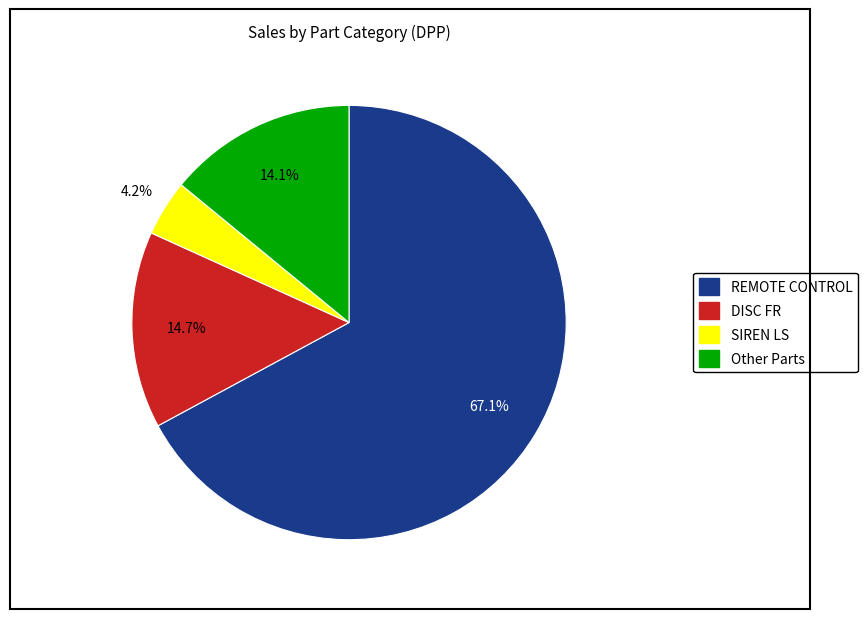

To the nearest percent, what is the average slice percentage?

25%